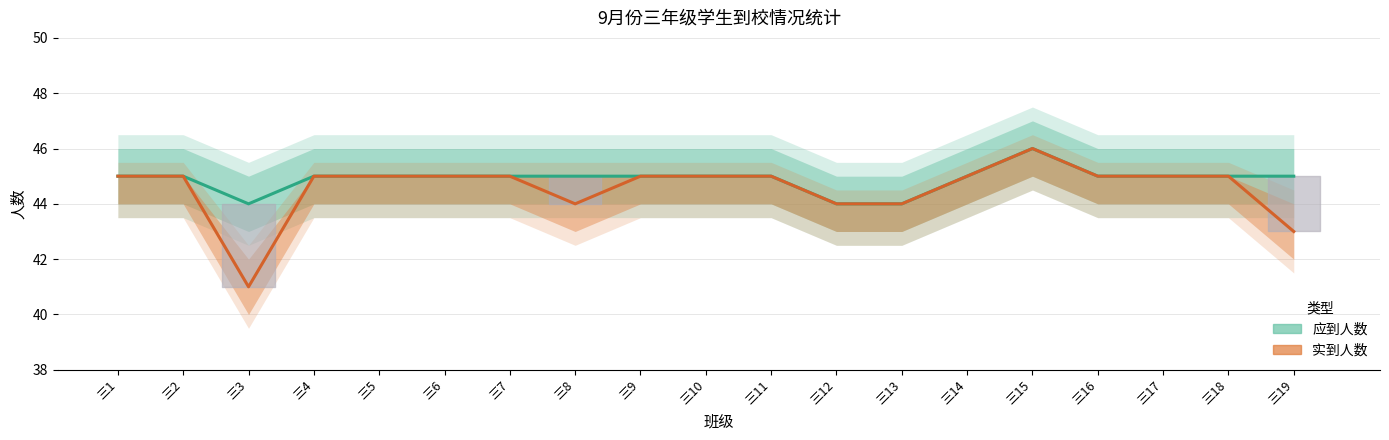

Reading left to right, extract all data points from this chart.

应到人数: 三1=45	三2=45	三3=44	三4=45	三5=45	三6=45	三7=45	三8=45	三9=45	三10=45	三11=45	三12=44	三13=44	三14=45	三15=46	三16=45	三17=45	三18=45	三19=45
实到人数: 三1=45	三2=45	三3=41	三4=45	三5=45	三6=45	三7=45	三8=44	三9=45	三10=45	三11=45	三12=44	三13=44	三14=45	三15=46	三16=45	三17=45	三18=45	三19=43